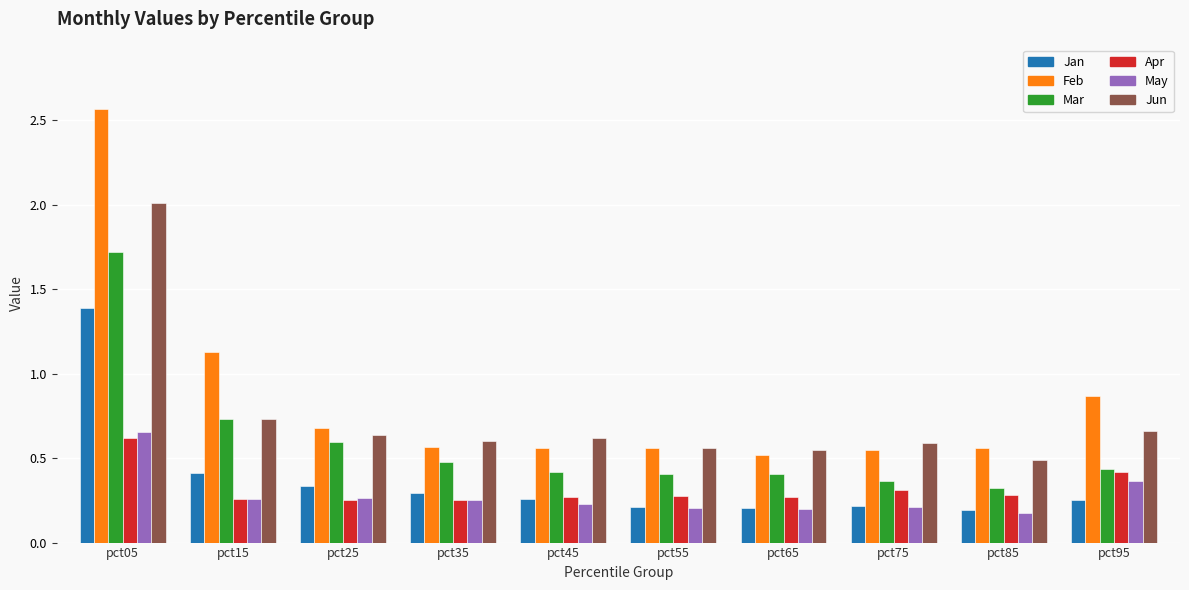

Is the value of Feb at pct55 greater than the value of Mar at pct95?

Yes